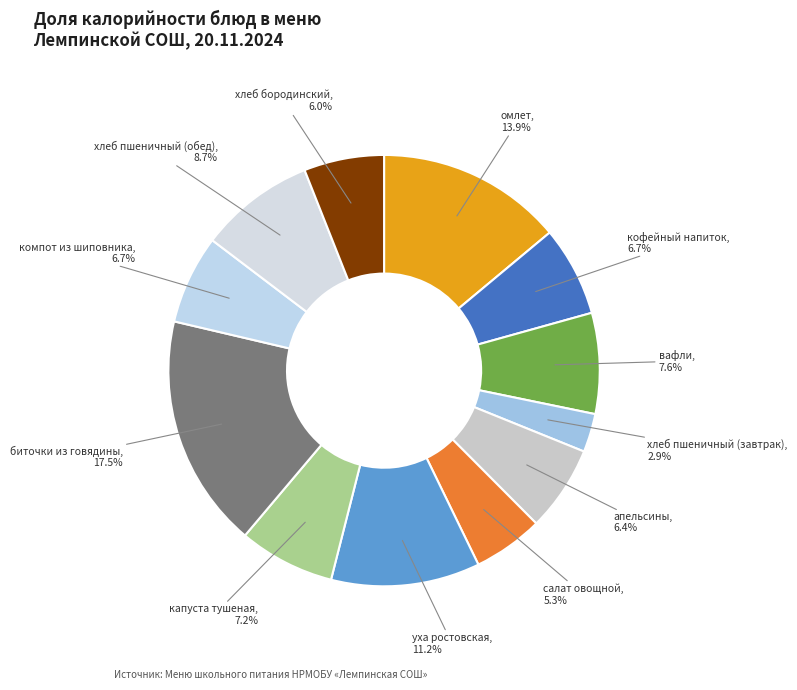

Is салат овощной the majority of the pie?

No